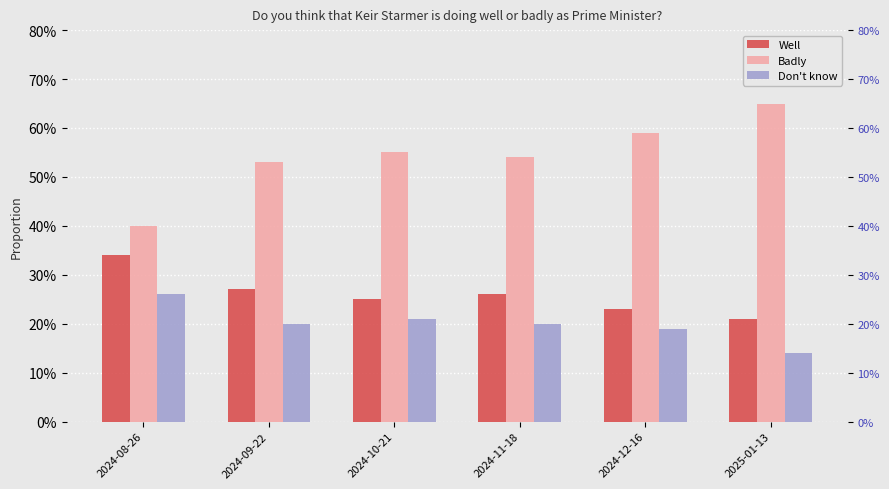

The value of Well at 2024-08-26 is 0.3. True or false?

True